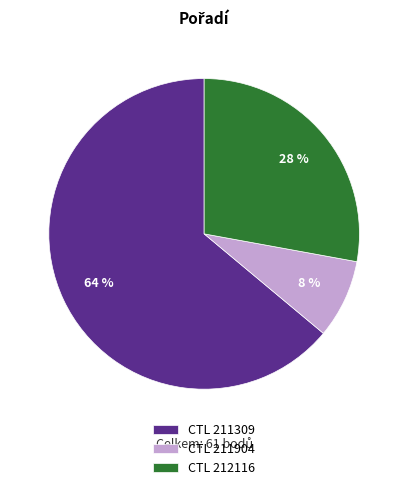

To the nearest percent, what is the average slice percentage?

33%